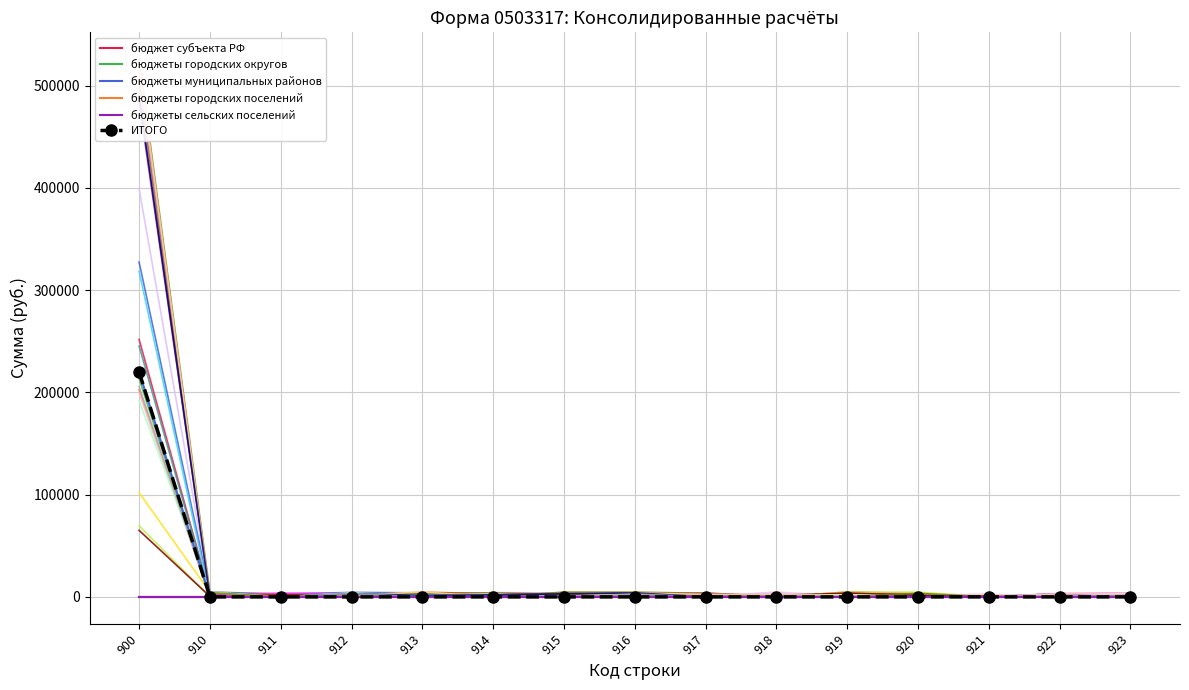

Which label corresponds to the largest value in the chart?

900